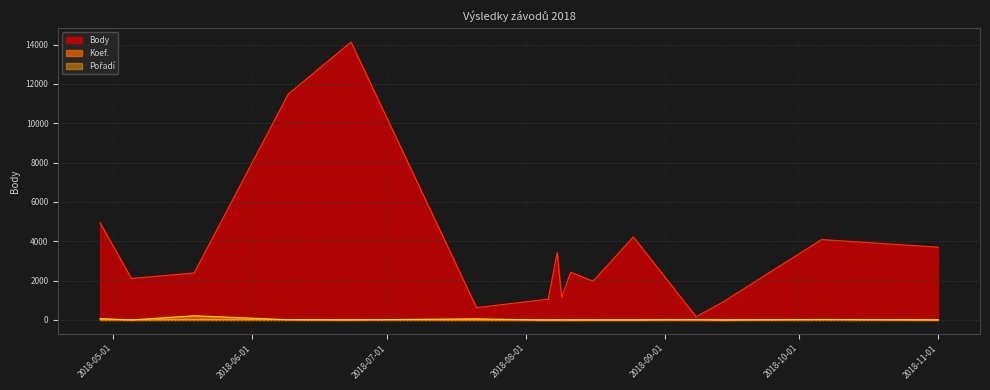

What is the sum of the Koef. values at 2018-08-09 and 2018-07-21?

3